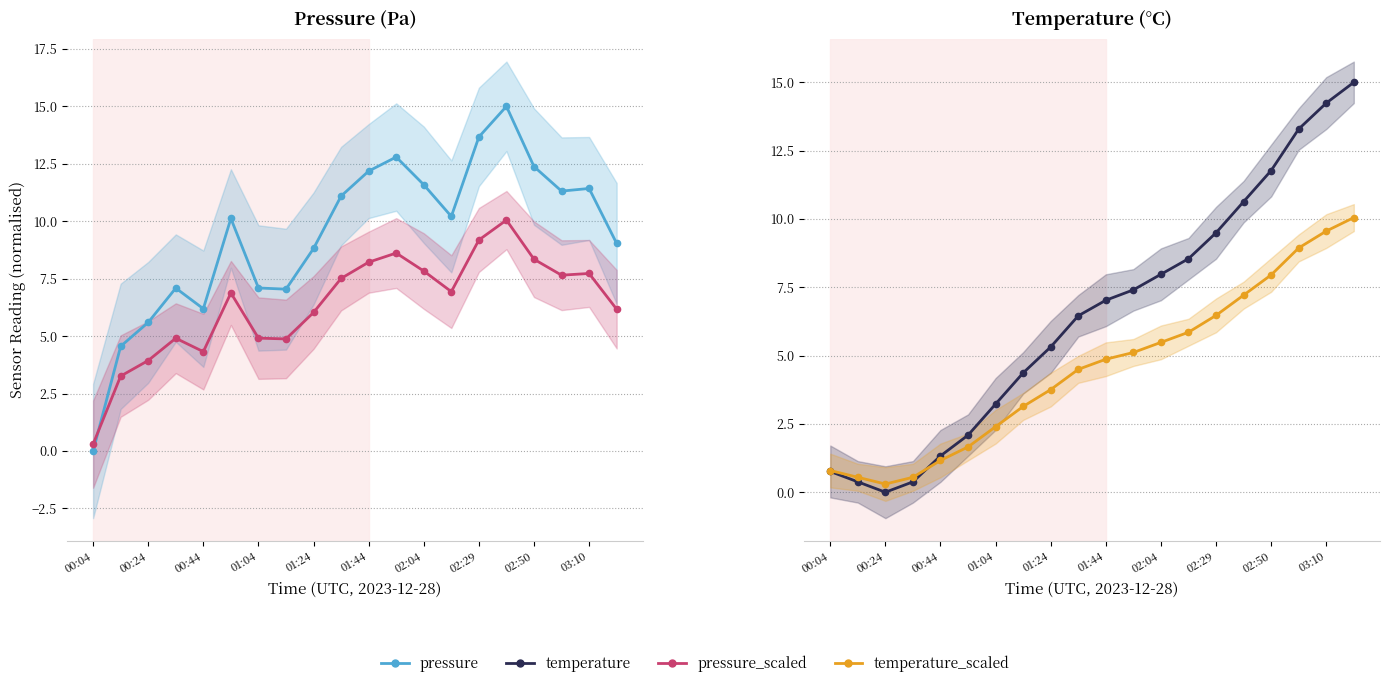

What is the approximate value of pressure at 11?

12.8